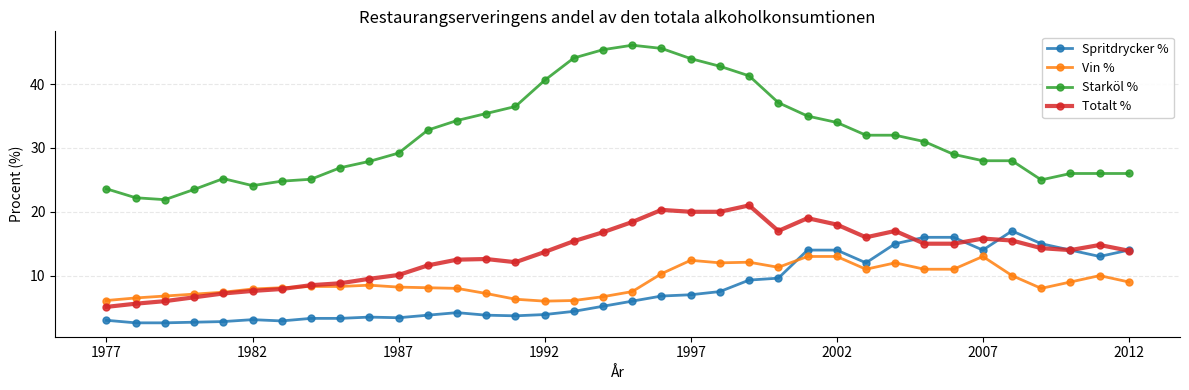

How many lines are shown in the chart?

4